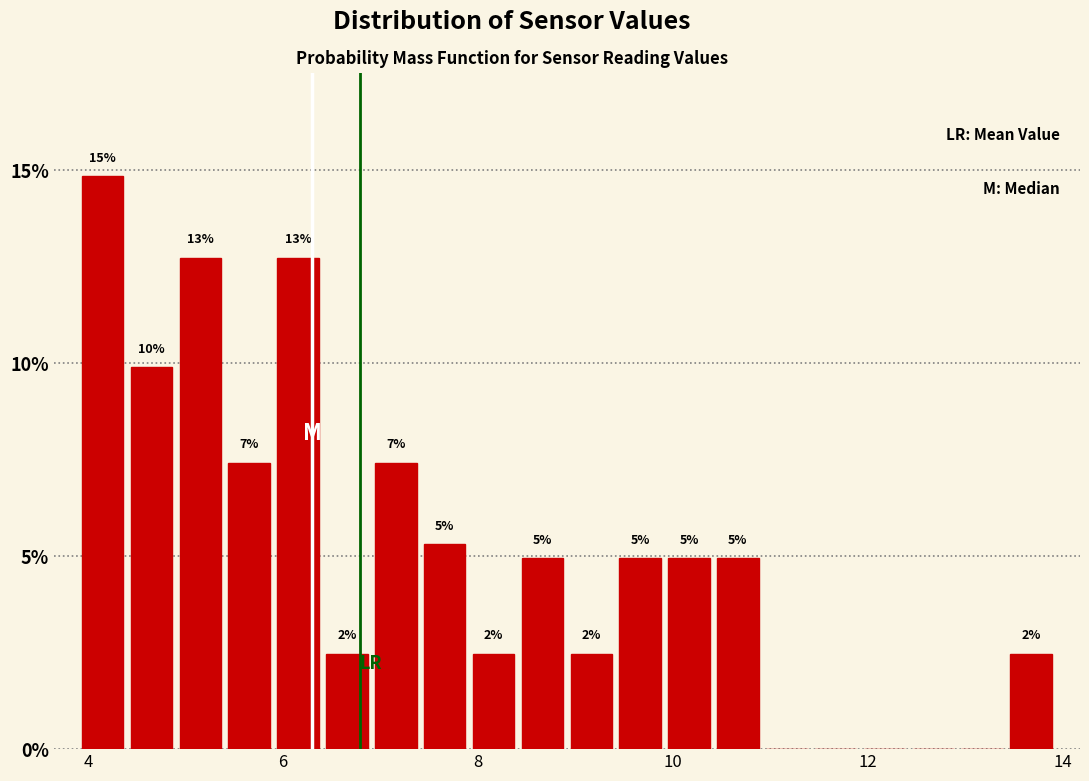

Read against the x-axis, roughly where is the centre of the tallest bar?

4.2